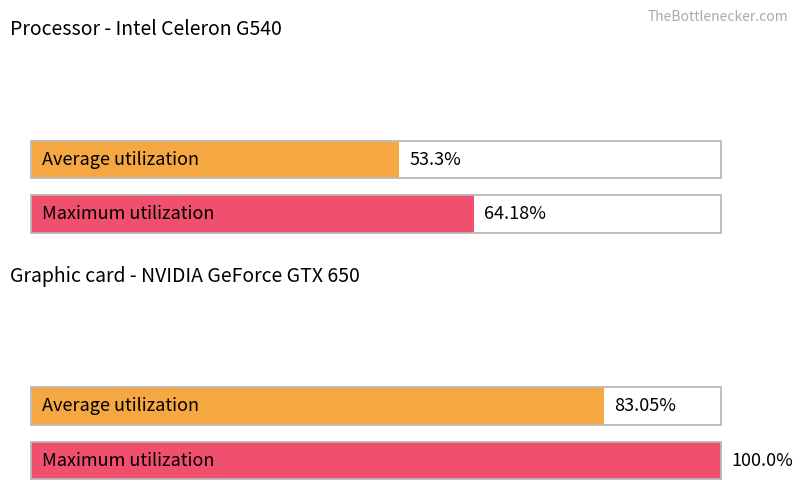

How many data points does each series have?

2